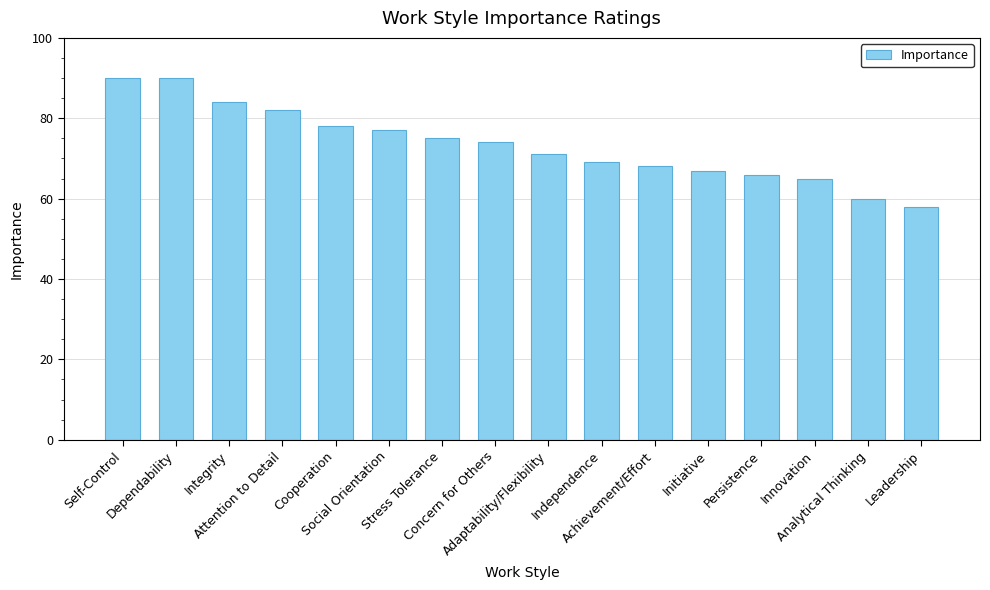

What is the average value?

73